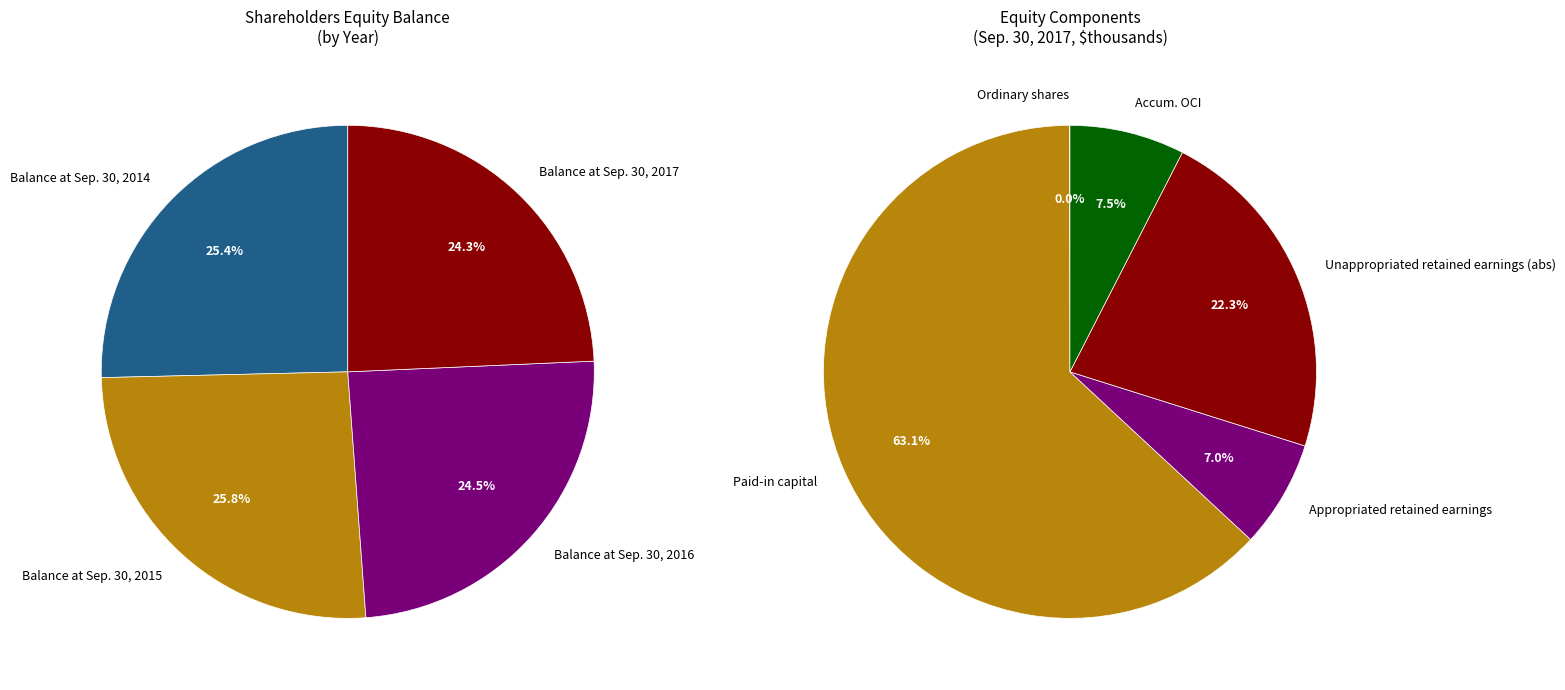

True or false: Balance at Sep. 30, 2017 accounts for 24% of the total.

True